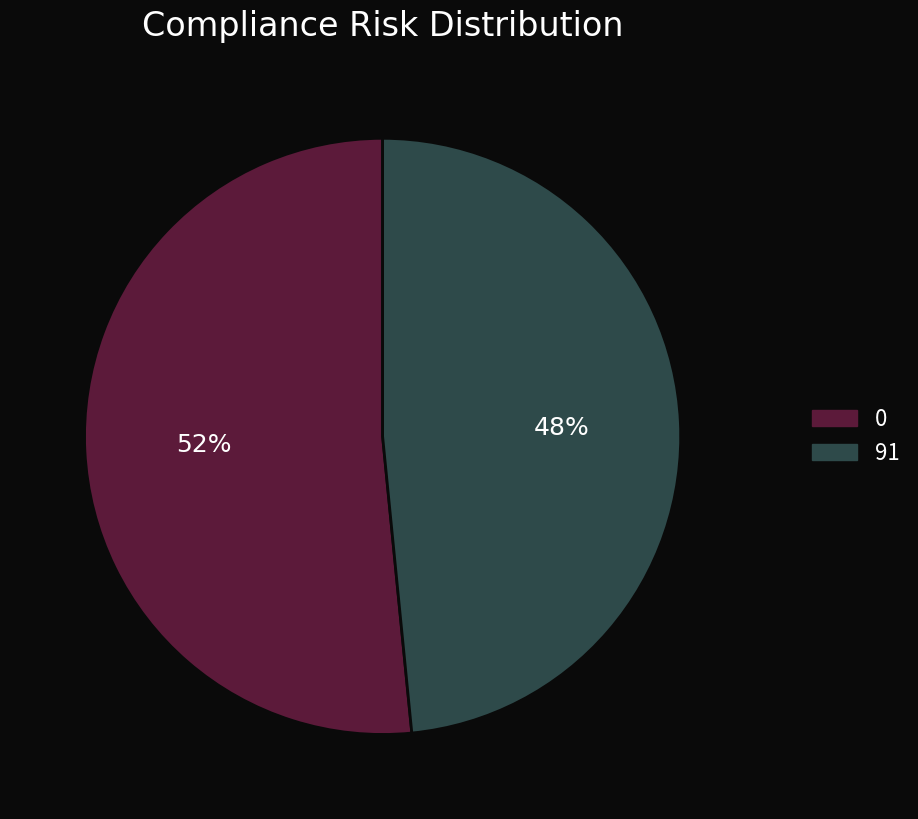

To the nearest percent, what is the combined percentage of 0 and 91?

100%